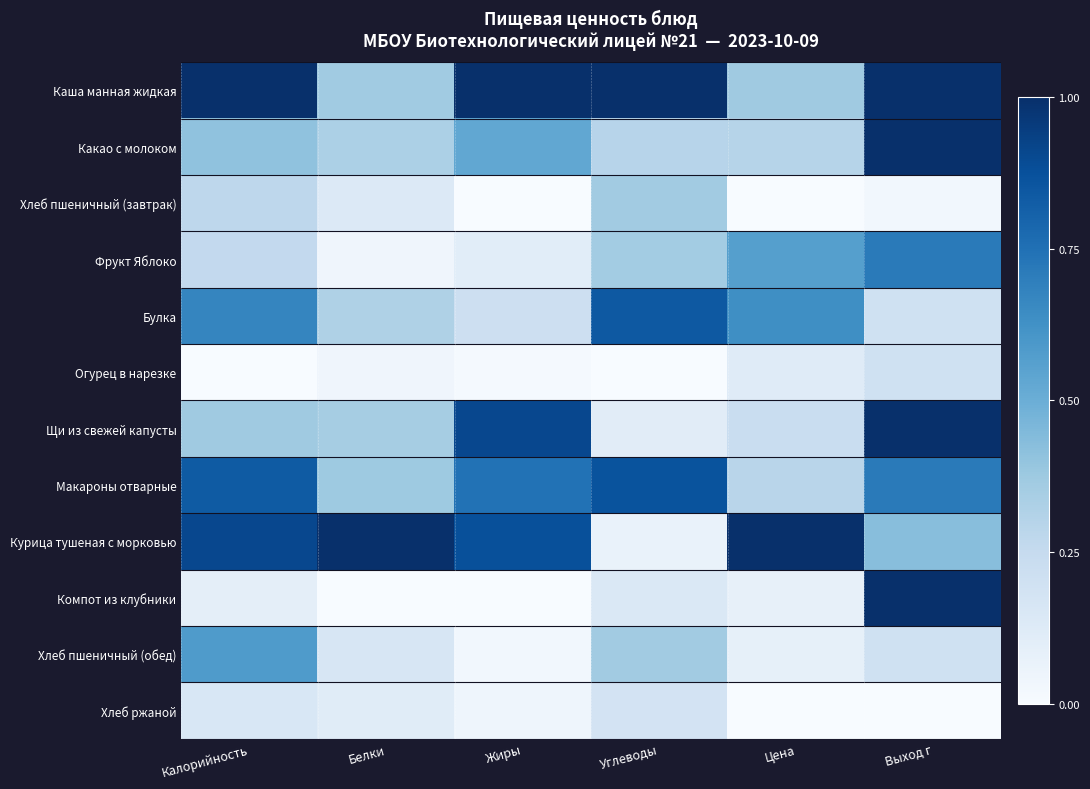

Reading right to left, extract all data points from this chart.

Каша манная жидкая: Выход г=1.0	Цена=0.4	Углеводы=1.0	Жиры=1.0	Белки=0.4	Калорийность=1.0
Какао с молоком: Выход г=1.0	Цена=0.3	Углеводы=0.3	Жиры=0.5	Белки=0.3	Калорийность=0.4
Хлеб пшеничный (завтрак): Выход г=0.0	Цена=0.0	Углеводы=0.4	Жиры=0.0	Белки=0.1	Калорийность=0.3
Фрукт Яблоко: Выход г=0.7	Цена=0.6	Углеводы=0.4	Жиры=0.1	Белки=0.0	Калорийность=0.3
Булка: Выход г=0.2	Цена=0.6	Углеводы=0.8	Жиры=0.2	Белки=0.3	Калорийность=0.7
Огурец в нарезке: Выход г=0.2	Цена=0.1	Углеводы=0.0	Жиры=0.0	Белки=0.0	Калорийность=0.0
Щи из свежей капусты: Выход г=1.0	Цена=0.2	Углеводы=0.1	Жиры=0.9	Белки=0.4	Калорийность=0.4
Макароны отварные: Выход г=0.7	Цена=0.3	Углеводы=0.9	Жиры=0.7	Белки=0.4	Калорийность=0.8
Курица тушеная с морковью: Выход г=0.4	Цена=1.0	Углеводы=0.1	Жиры=0.9	Белки=1.0	Калорийность=0.9
Компот из клубники: Выход г=1.0	Цена=0.1	Углеводы=0.1	Жиры=0.0	Белки=0.0	Калорийность=0.1
Хлеб пшеничный (обед): Выход г=0.2	Цена=0.1	Углеводы=0.4	Жиры=0.0	Белки=0.2	Калорийность=0.6
Хлеб ржаной: Выход г=0.0	Цена=0.0	Углеводы=0.2	Жиры=0.0	Белки=0.1	Калорийность=0.2